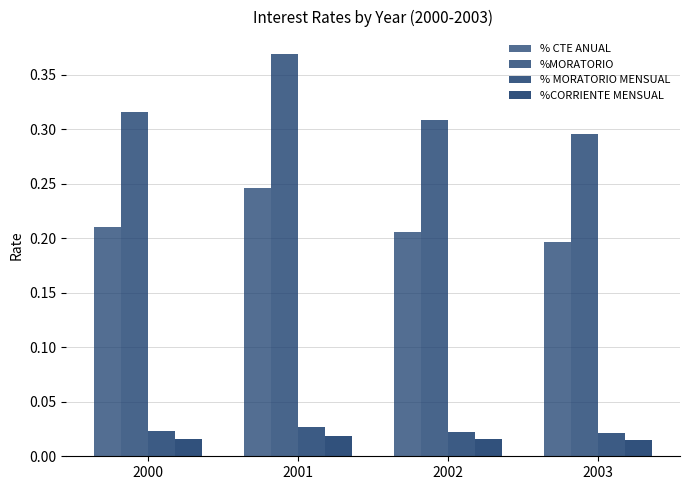

What is the maximum value shown in the chart?

0.4